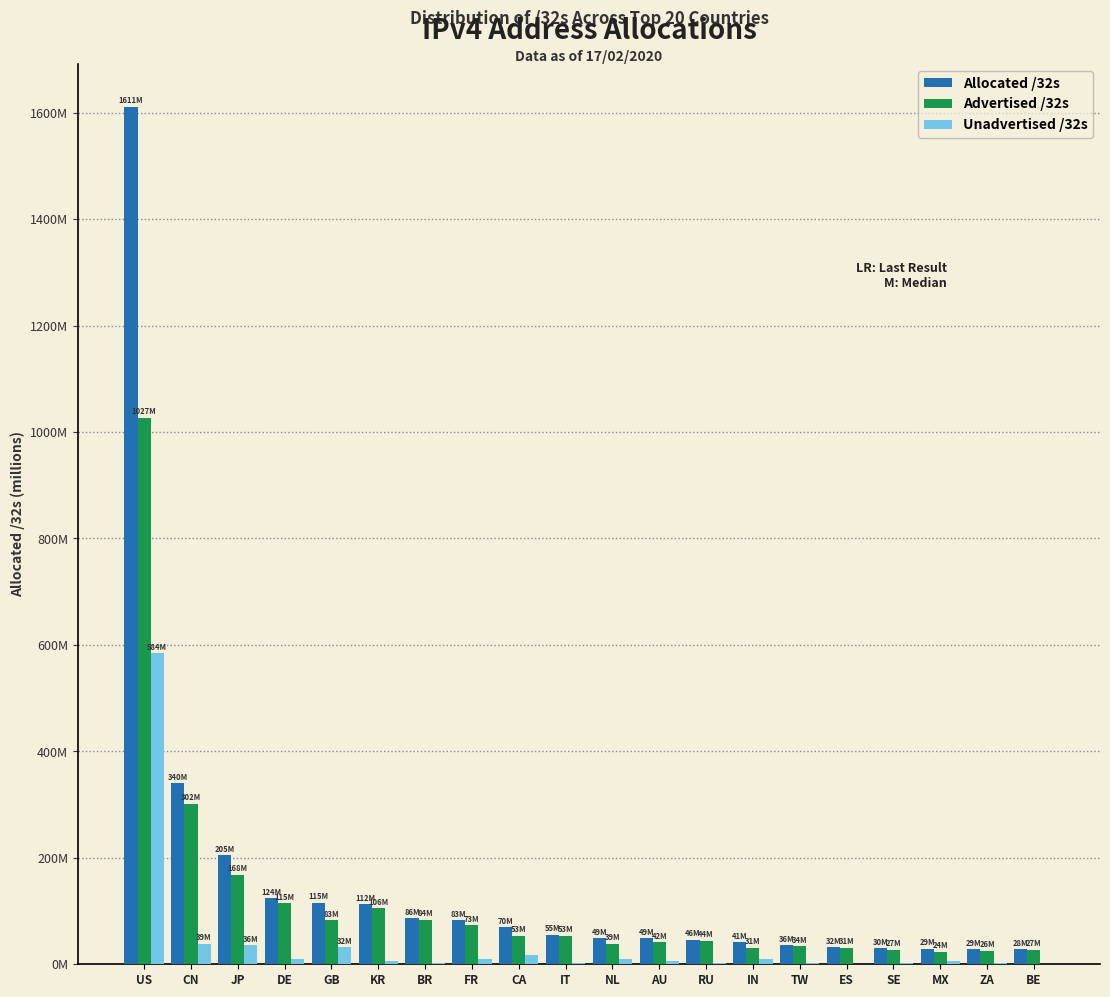

What are all the series names shown in the legend?

Allocated /32s, Advertised /32s, Unadvertised /32s